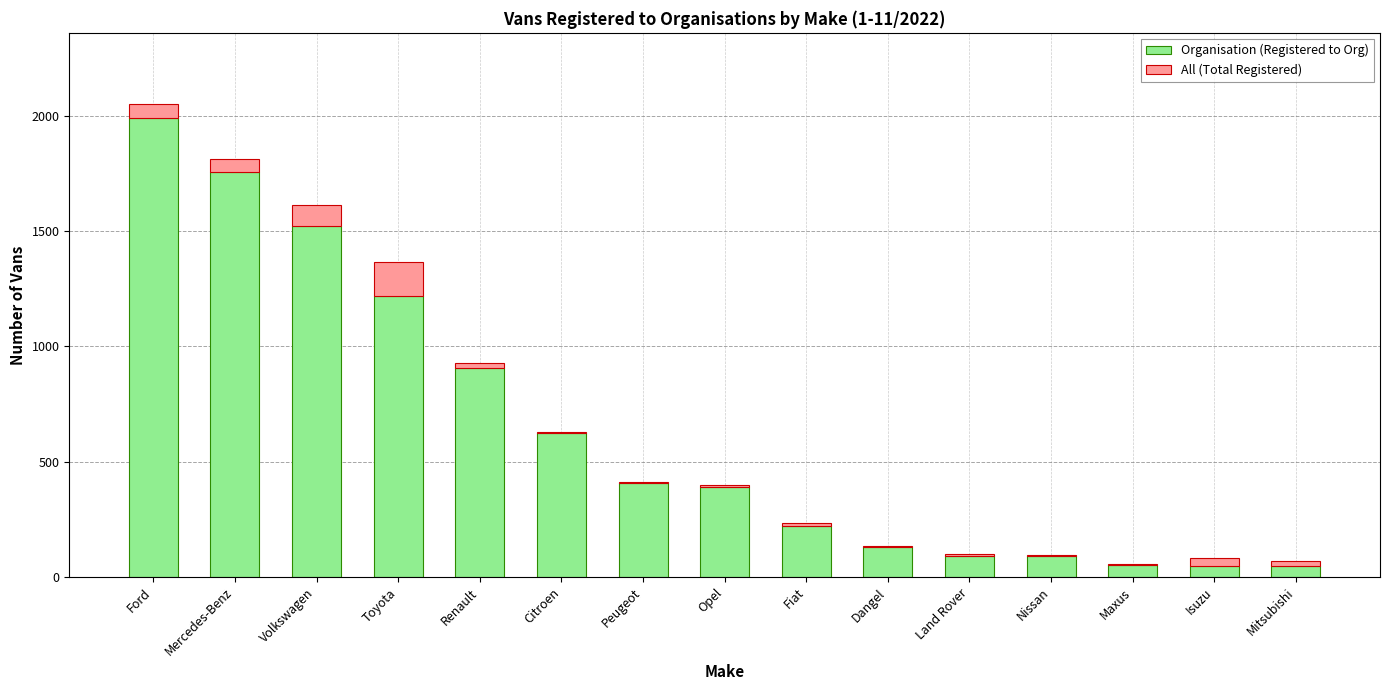

How many categories are shown in the chart?

15